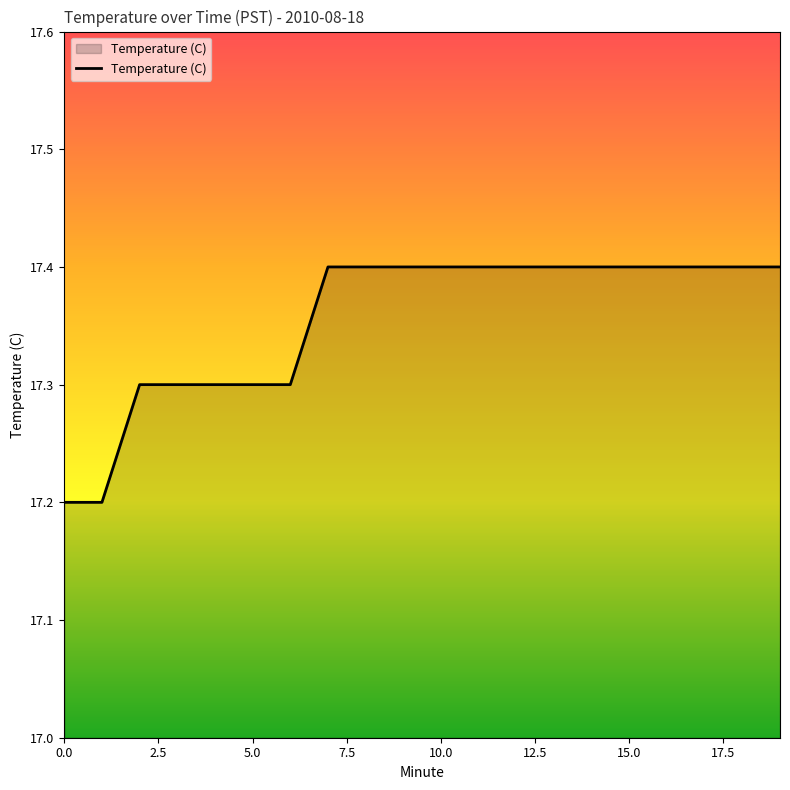

What is the maximum value shown in the chart?

17.4